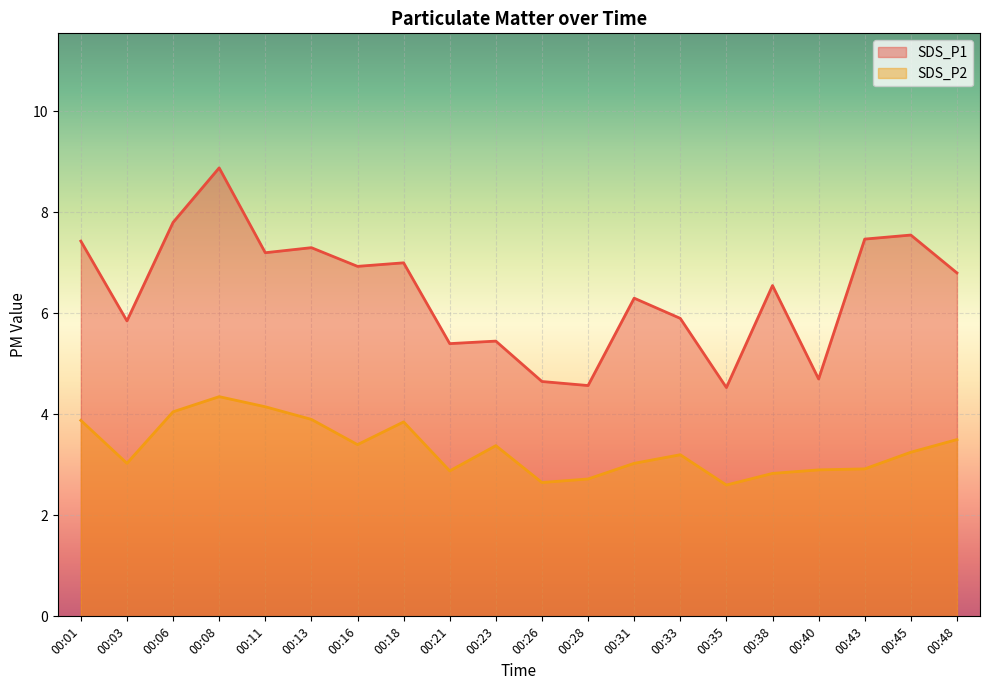

In SDS_P1, how many points are lower than both neighbors (excluding endpoints)?

7